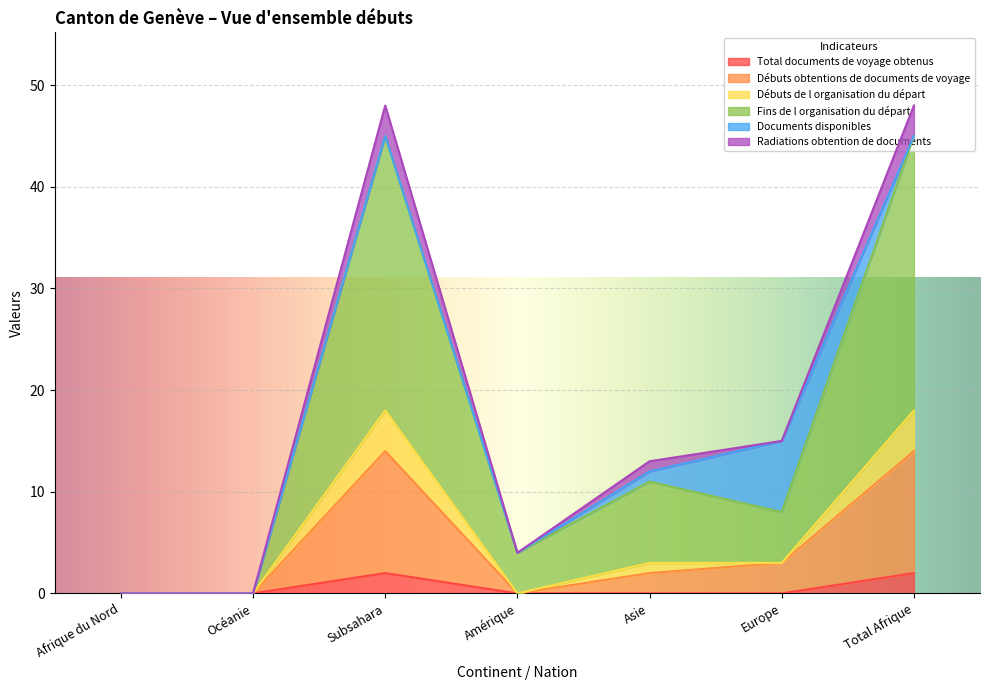

List the labels in order of Total documents de voyage obtenus value, smallest first.

Afrique du Nord, Océanie, Amérique, Asie, Europe, Subsahara, Total Afrique